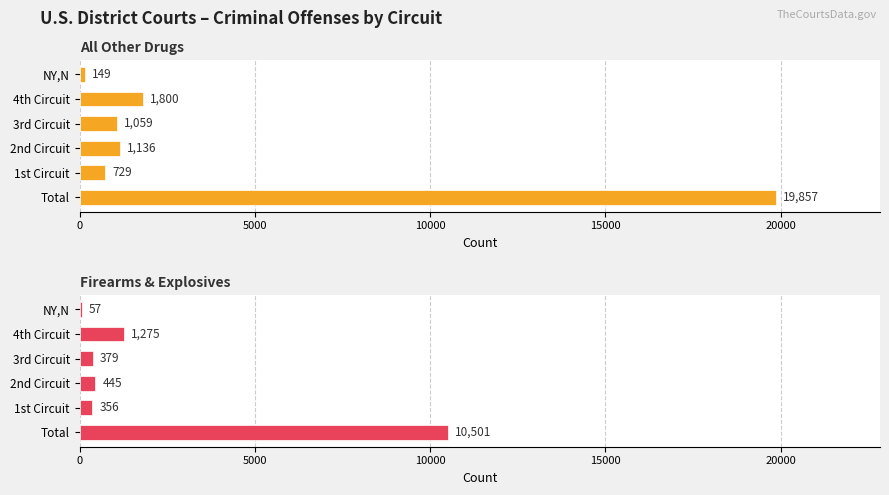

Reading left to right, what are all the values shown in this chart?

All Other Drugs: 19857	729	1136	1059	1800	149
Firearms and Explosives Offenses: 10501	356	445	379	1275	57